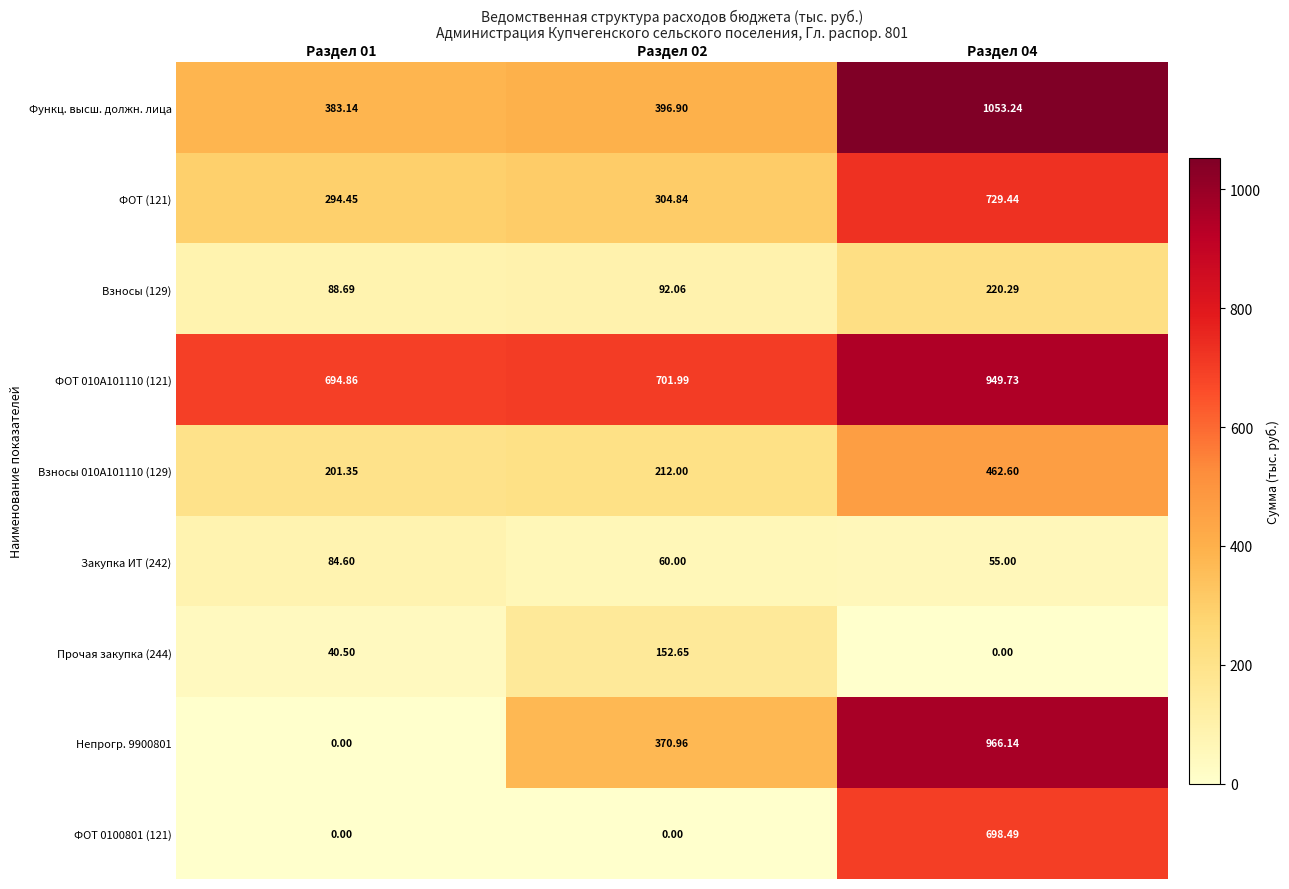

At which category is the sum across all series the highest?

Раздел 04